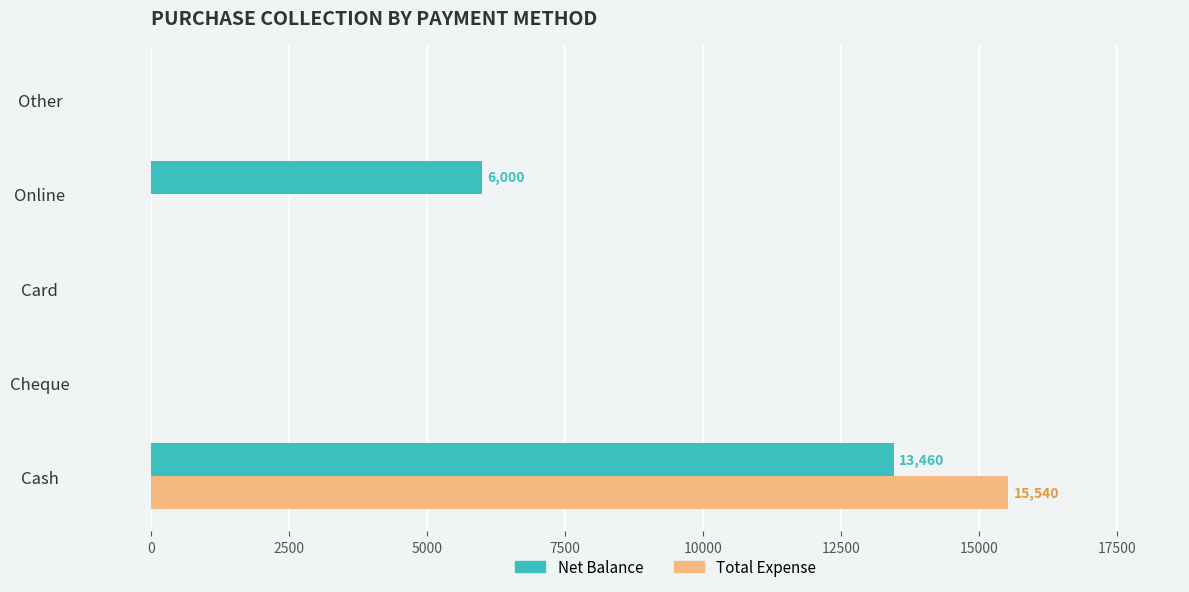

What is the sum of the Net Balance values at Cash and Online?

19460